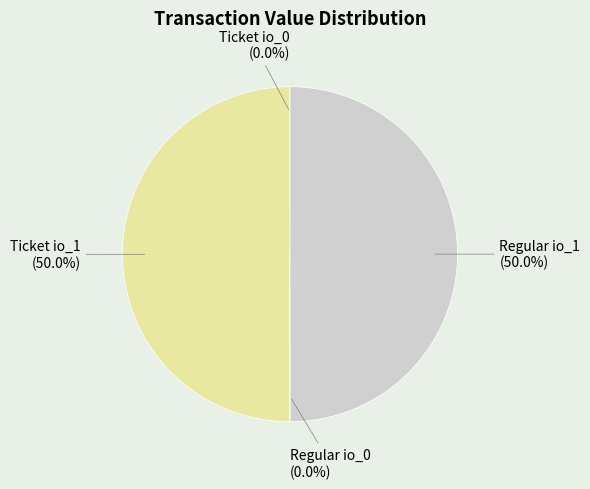

How many segments does this pie chart have?

4